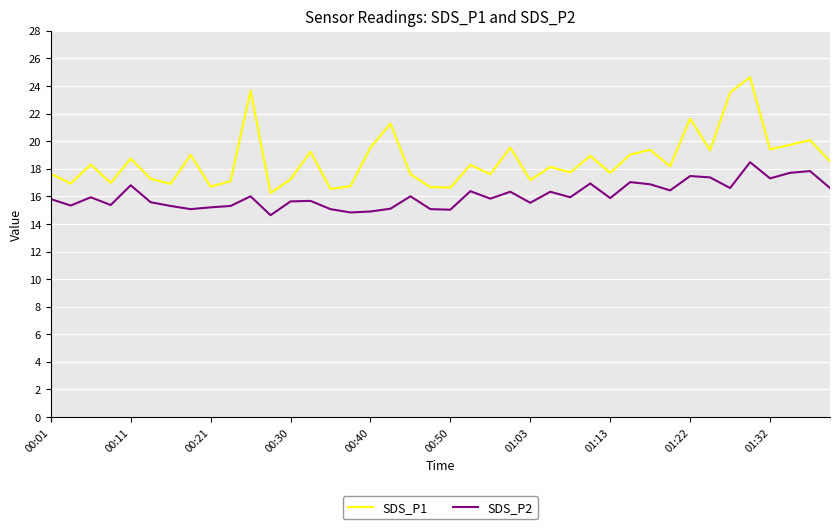

List the series in order of their peak value, highest first.

SDS_P1, SDS_P2